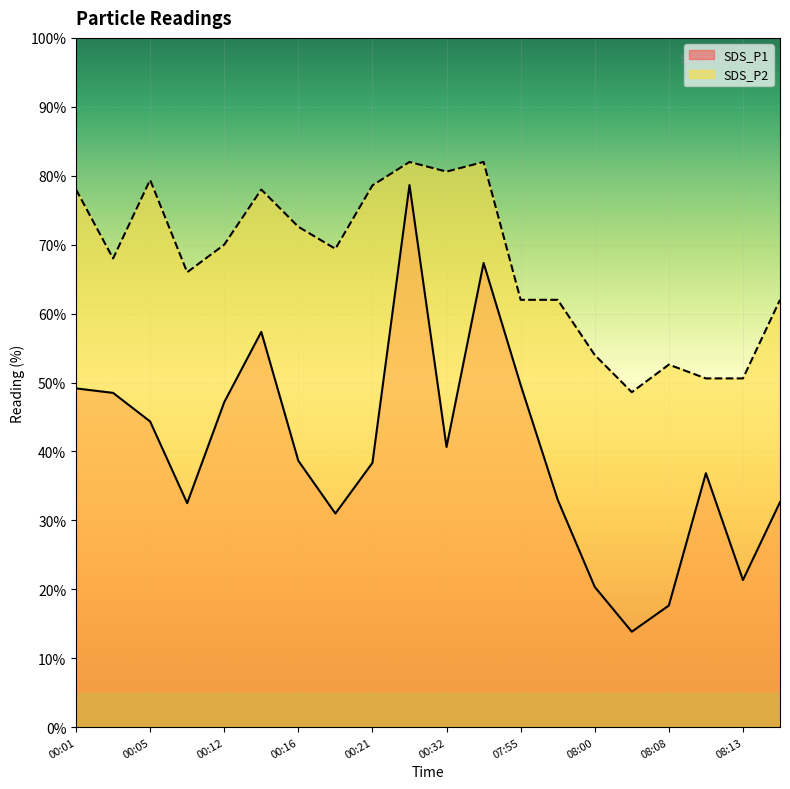

List the labels in order of SDS_P1 value, largest first.

00:30, 00:34, 00:14, 07:55, 00:01, 00:03, 00:12, 00:05, 00:32, 00:16, 00:21, 08:10, 07:57, 08:15, 00:07, 00:19, 08:13, 08:00, 08:08, 08:05